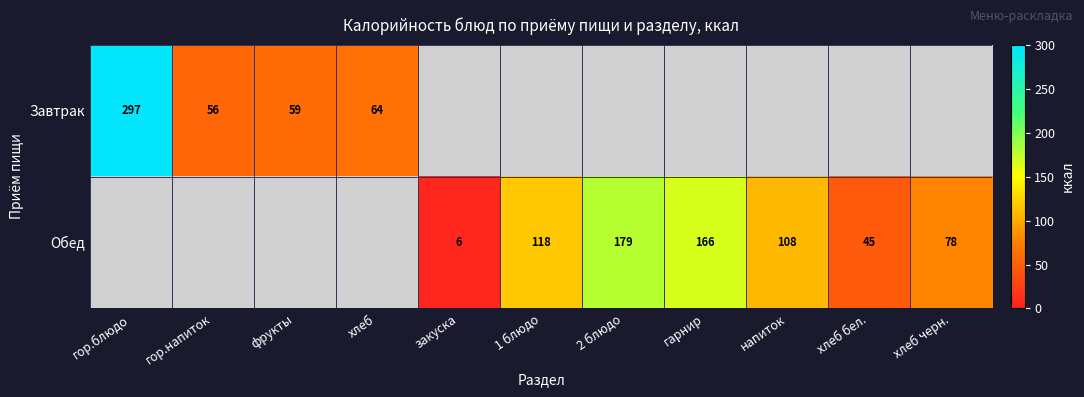

Is the value of Завтрак at гор.напиток greater than the value of Обед at хлеб черн.?

No